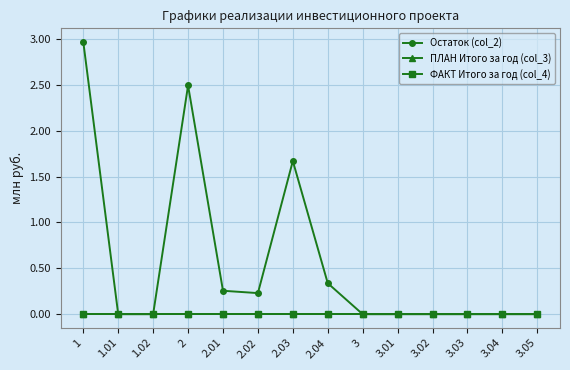

Does the chart have visible grid lines?

Yes